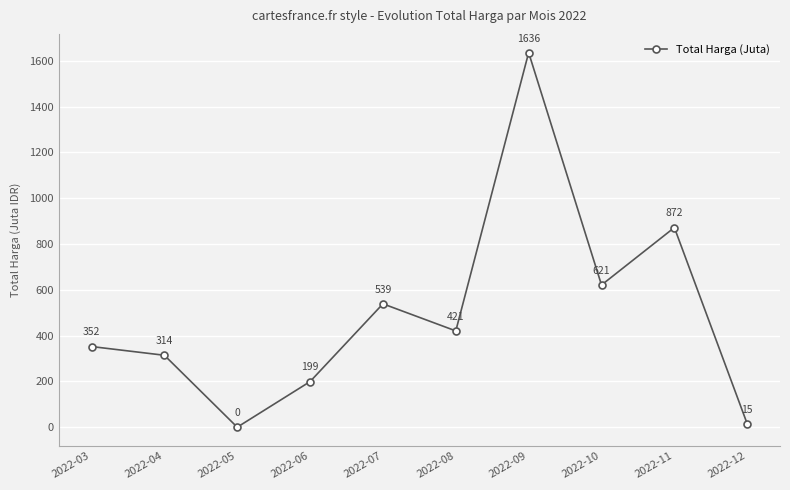

True or false: there are more than 0 points higher than both neighbors.

True